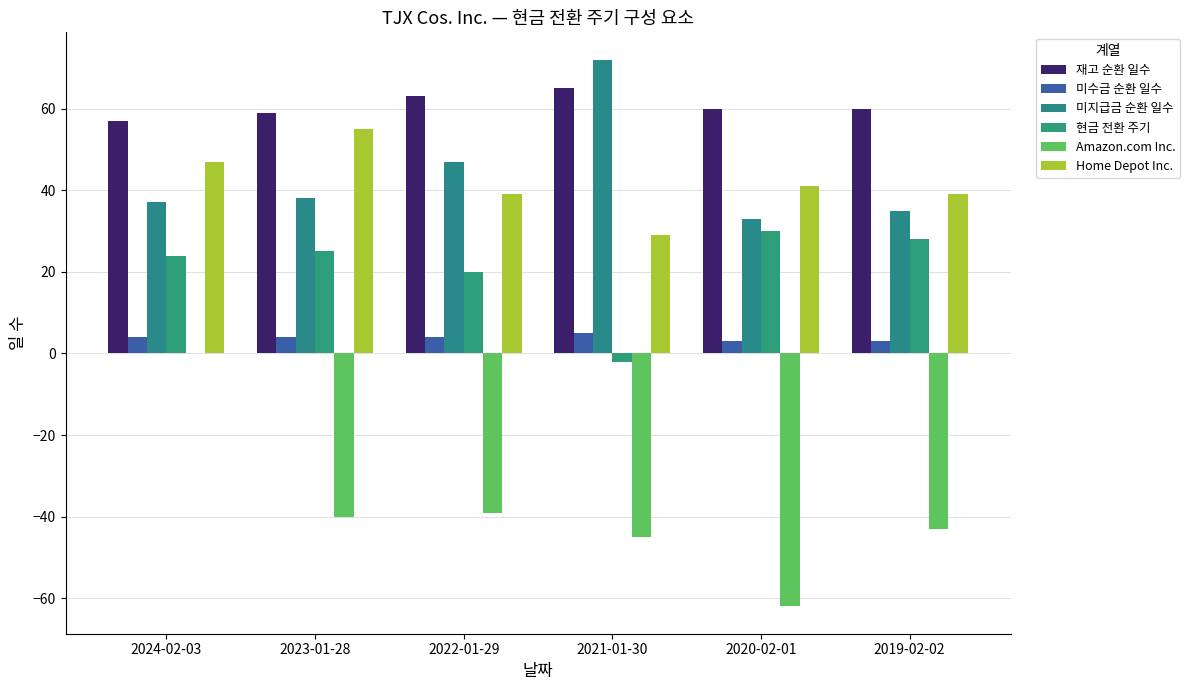

The 미수금 순환 일수 series shows 5 at 2019-02-02. True or false?

False